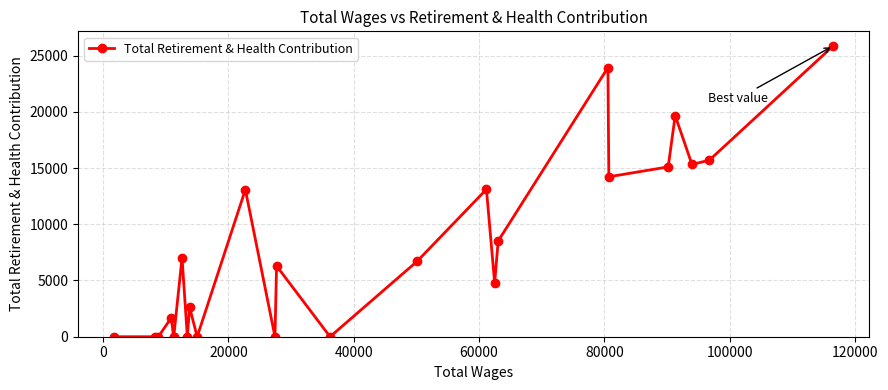

True or false: the data has more than 0 interior local peaks.

True